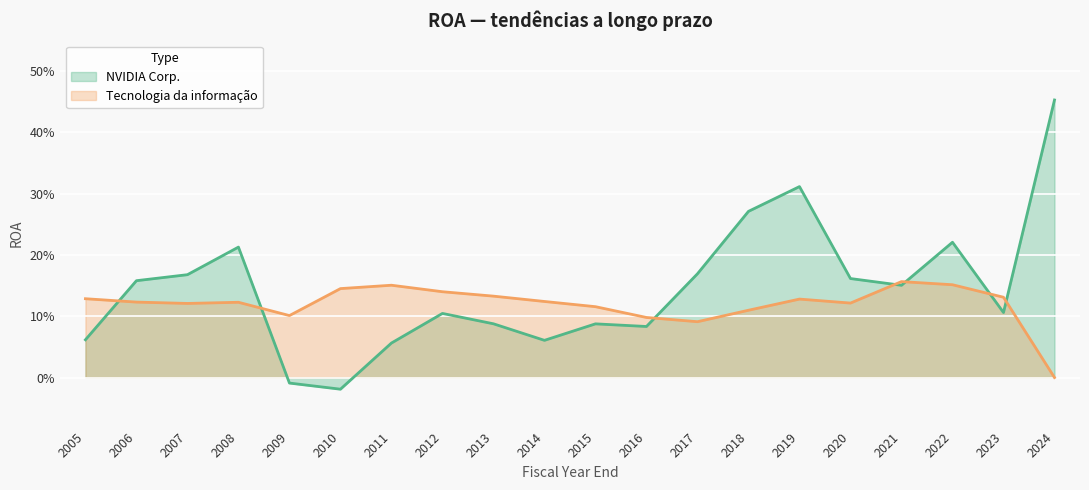

Reading left to right, extract all data points from this chart.

NVIDIA Corp.: 2005=0.1	2006=0.2	2007=0.2	2008=0.2	2009=-0.0	2010=-0.0	2011=0.1	2012=0.1	2013=0.1	2014=0.1	2015=0.1	2016=0.1	2017=0.2	2018=0.3	2019=0.3	2020=0.2	2021=0.2	2022=0.2	2023=0.1	2024=0.5
Tecnologia da informação: 2005=0.1	2006=0.1	2007=0.1	2008=0.1	2009=0.1	2010=0.1	2011=0.2	2012=0.1	2013=0.1	2014=0.1	2015=0.1	2016=0.1	2017=0.1	2018=0.1	2019=0.1	2020=0.1	2021=0.2	2022=0.2	2023=0.1	2024=0.0